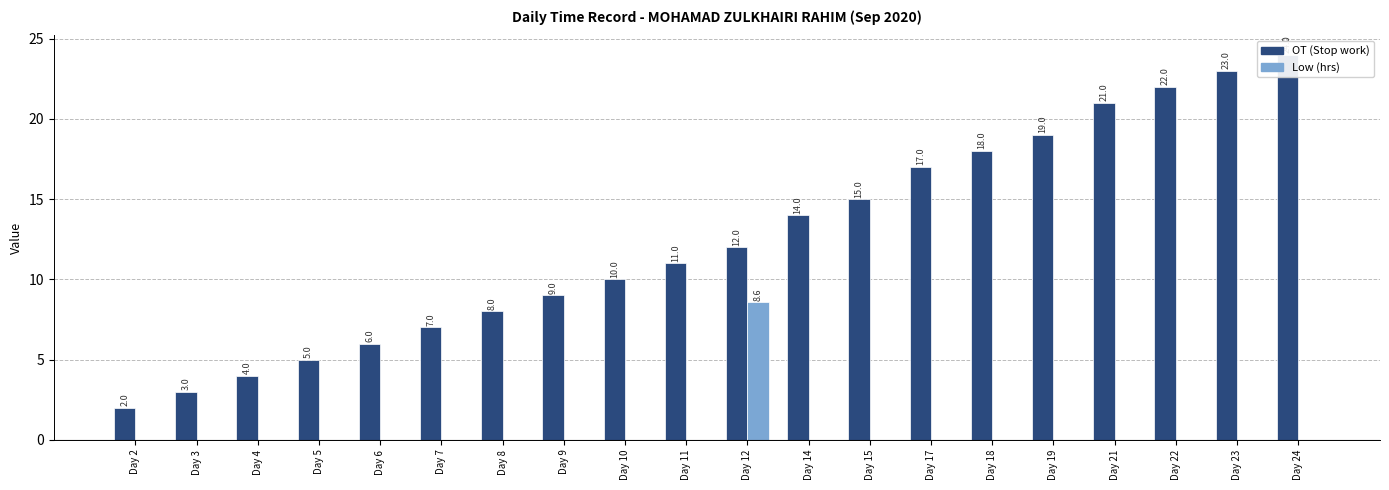

Read the OT (Stop work) value at Day 23.

23.0